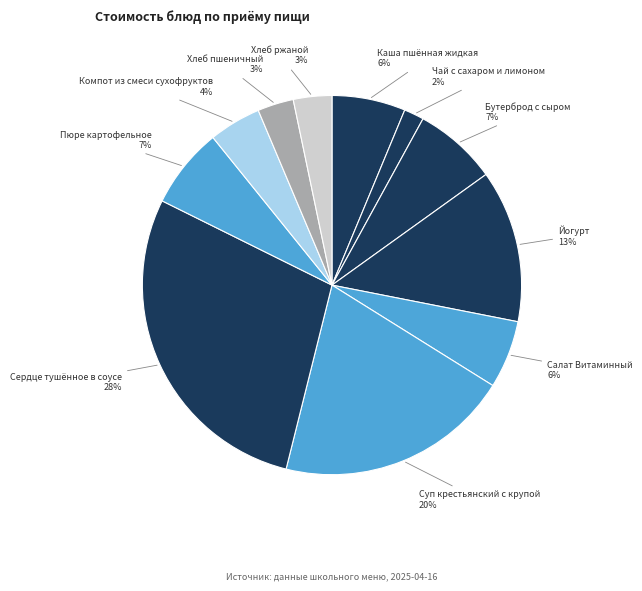

What is the largest slice in the pie chart?

Сердце тушённое в соусе